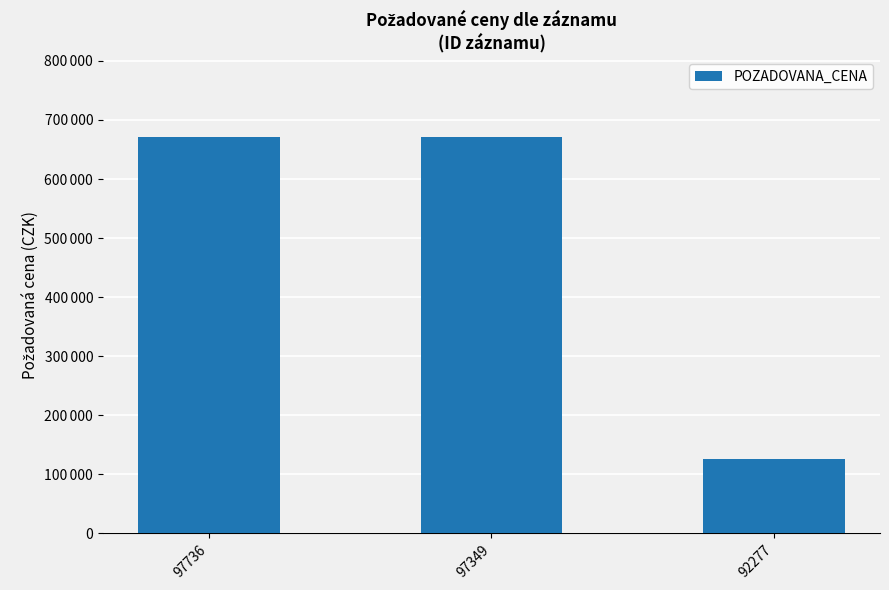

What is the sum of the values at 97736 and 92277?

797080